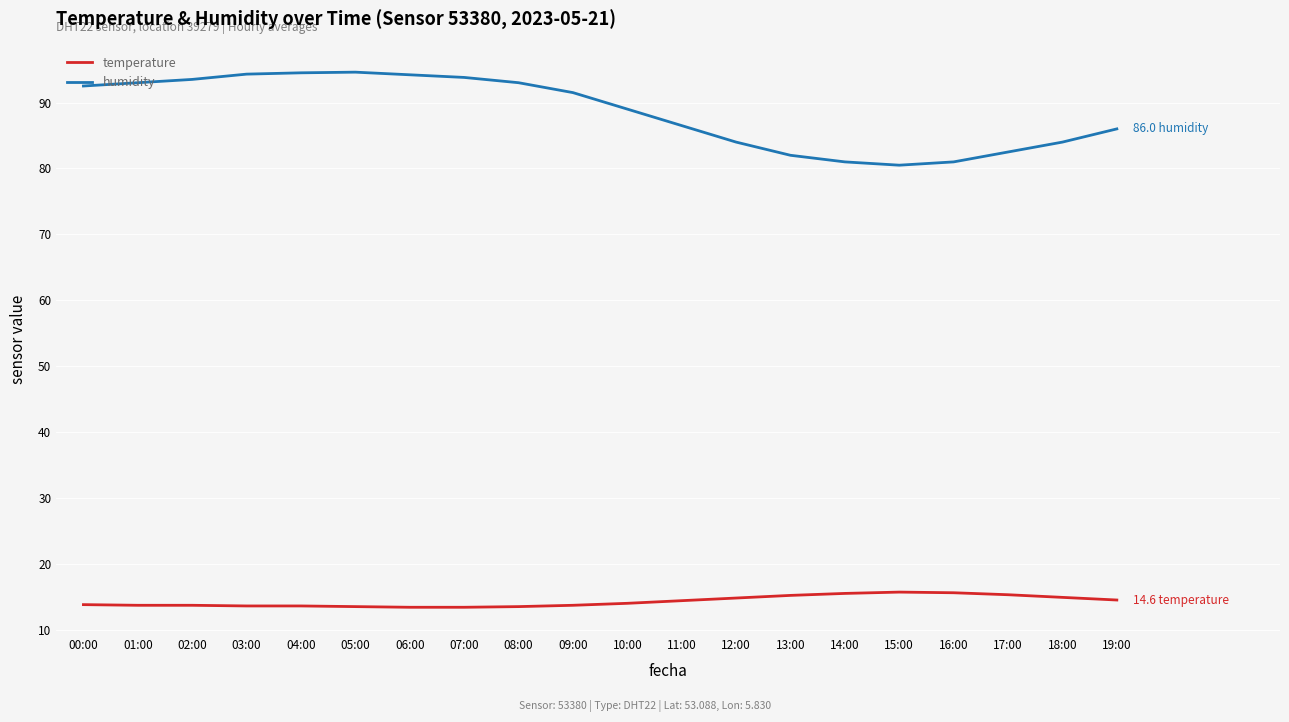

At how many categories does at least one series exceed 39?

20